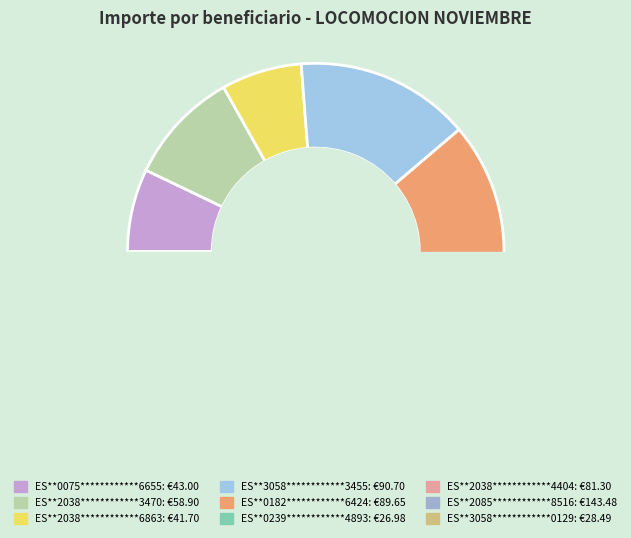

Does ES**3058************3455 account for over 50% of the chart?

No